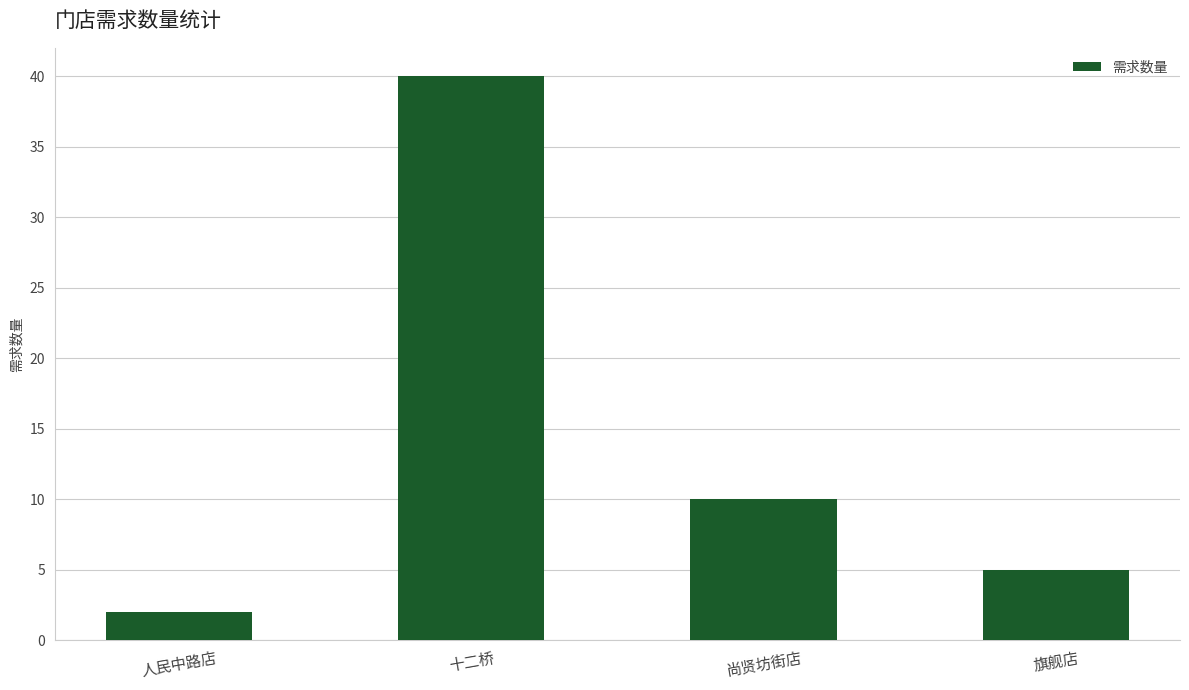

True or false: the data shows 5 at 旗舰店.

True